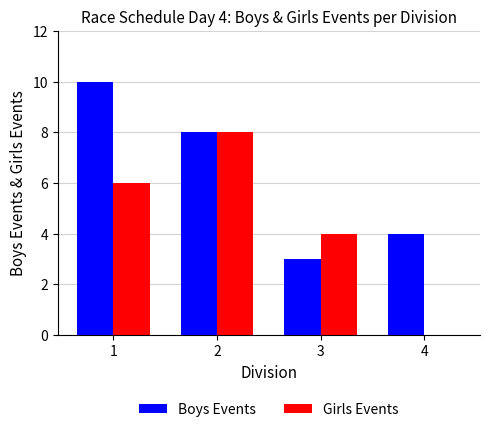

What is the total value across all series at 2?

16